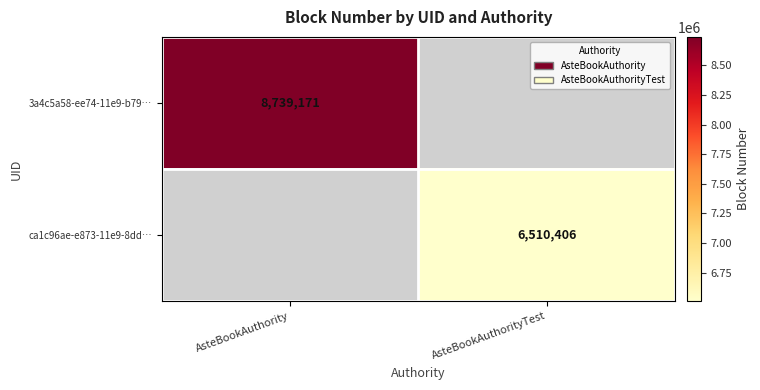

Is the value of ca1c96ae-e873-11e9-8dd… at AsteBookAuthorityTest greater than the value of 3a4c5a58-ee74-11e9-b79… at AsteBookAuthority?

No